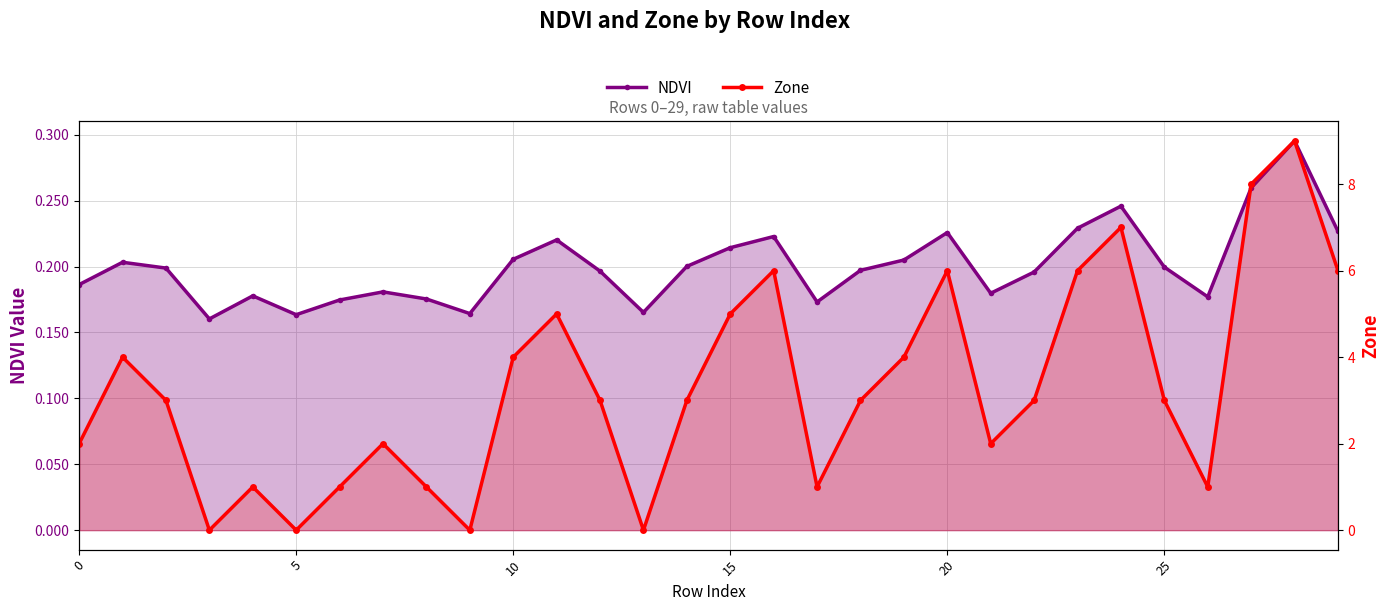

At which category is the sum across all series the highest?

28